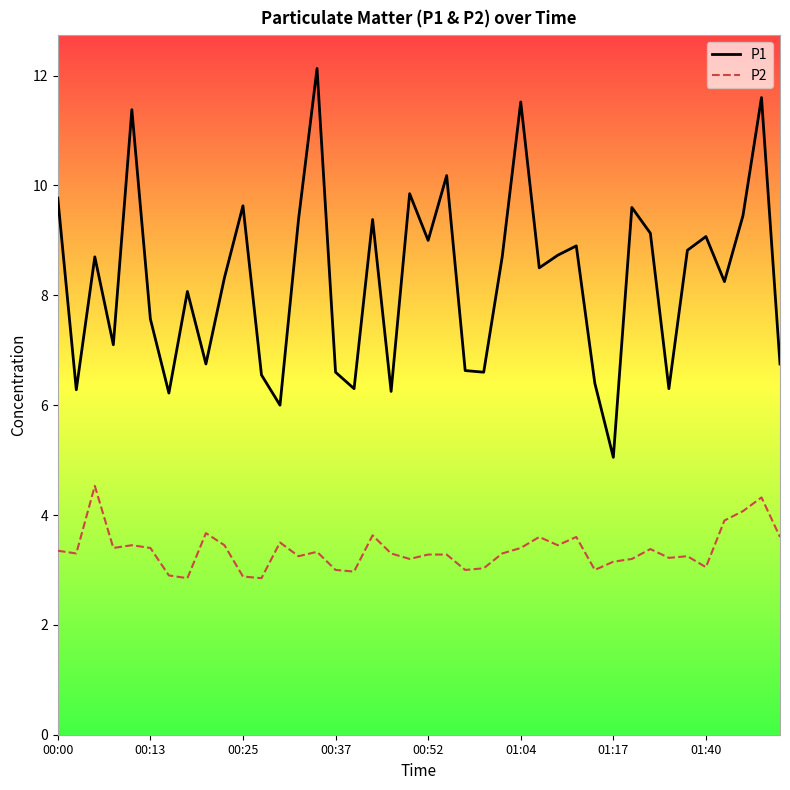

What is the highest value of the P2 series?

4.5